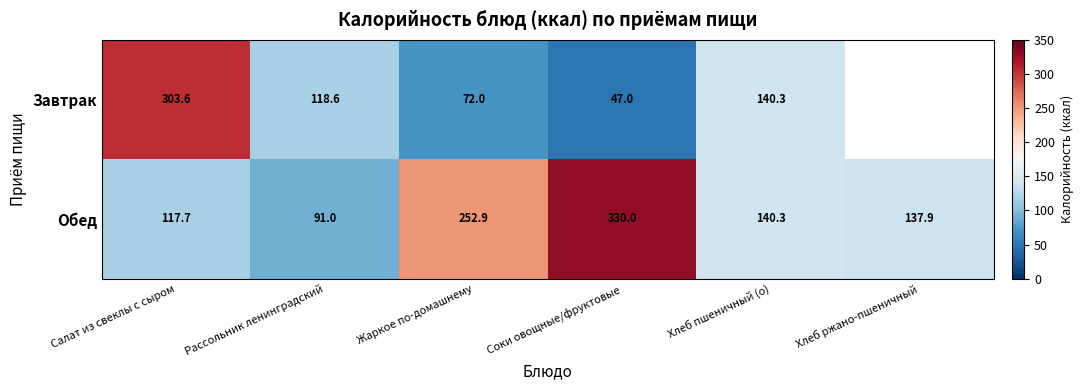

What is the total value across all series at Хлеб пшеничный (о)?

280.6